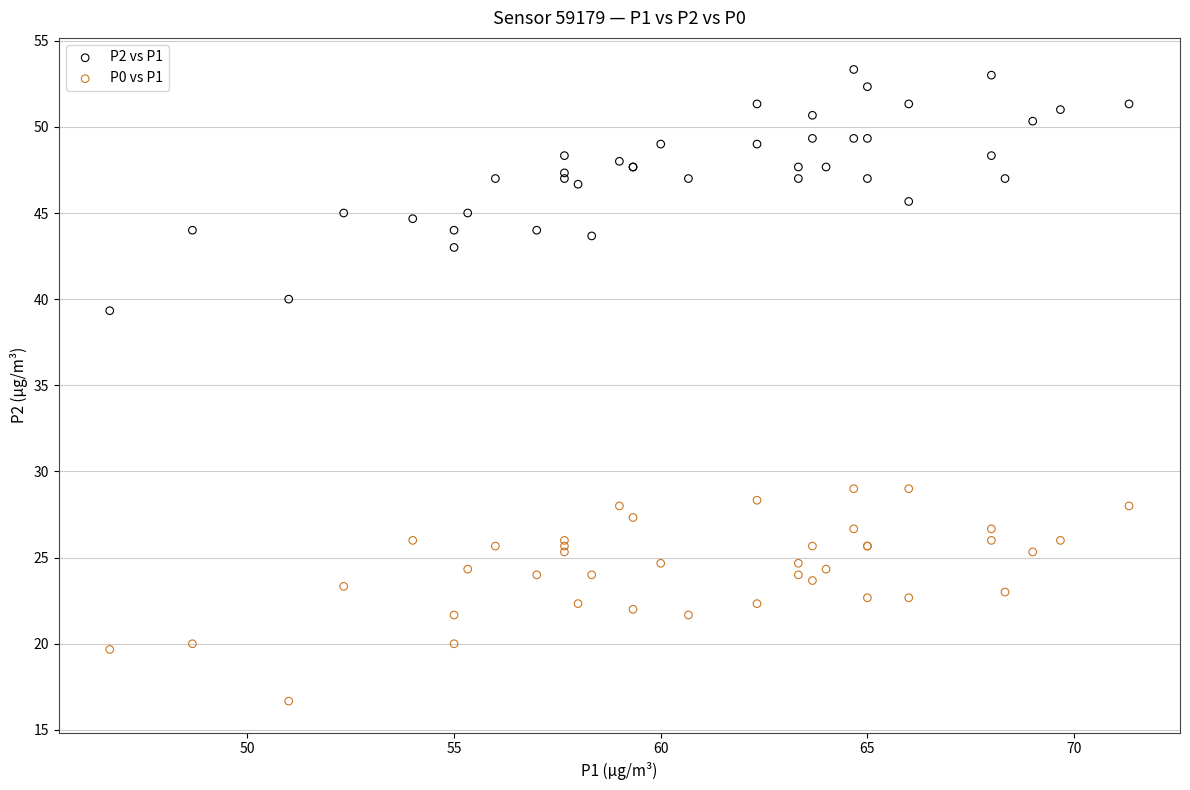

Which series reaches the maximum Y coordinate?

P2 vs P1